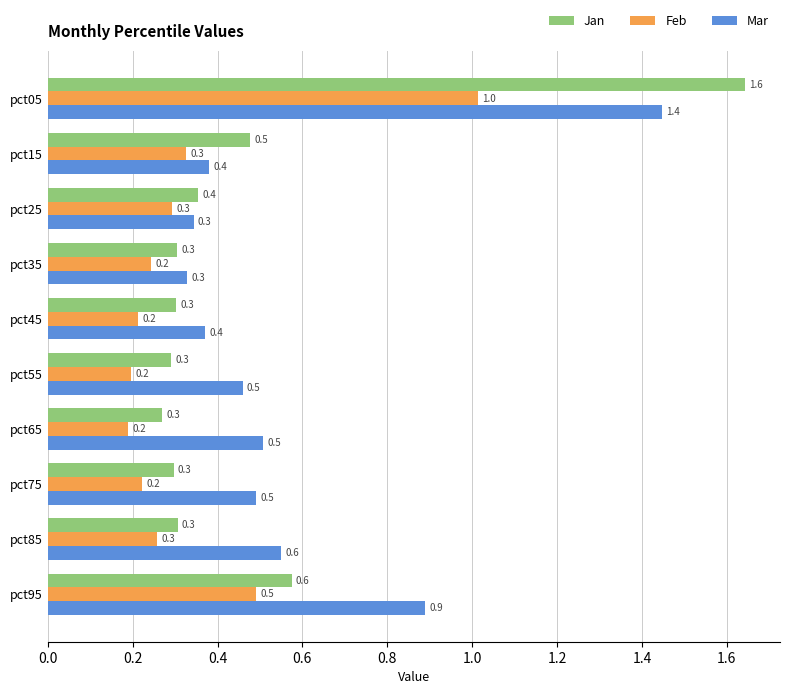

The value of Feb at pct55 is 0.2. True or false?

True